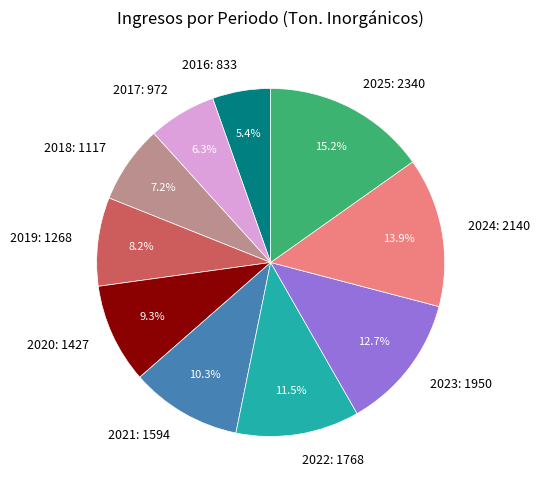

Approximately how many times larger is the value at 2018 compared to 2022?

0.6